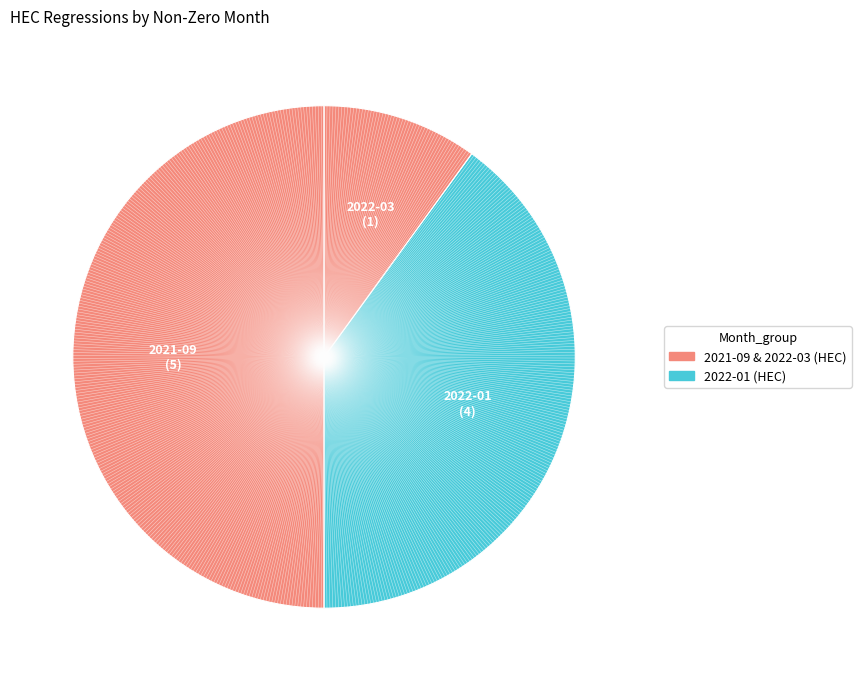

What is the smallest slice in the pie chart?

2022-03